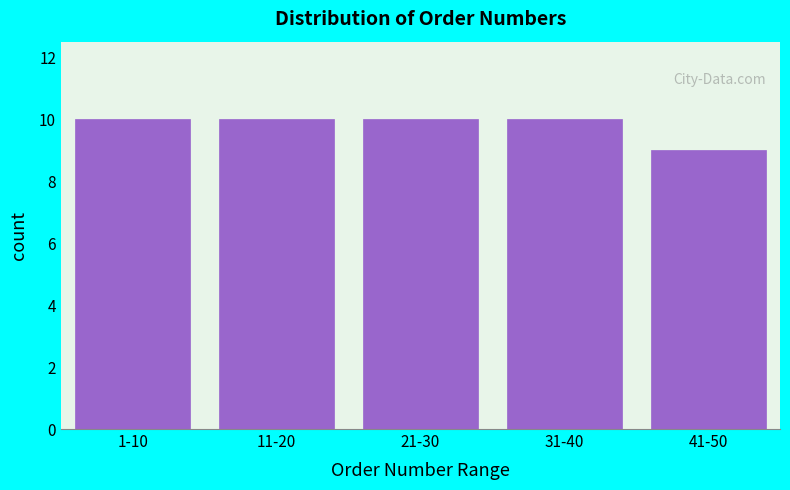

Reading left to right, list all the values displayed in this chart.

10	10	10	10	9